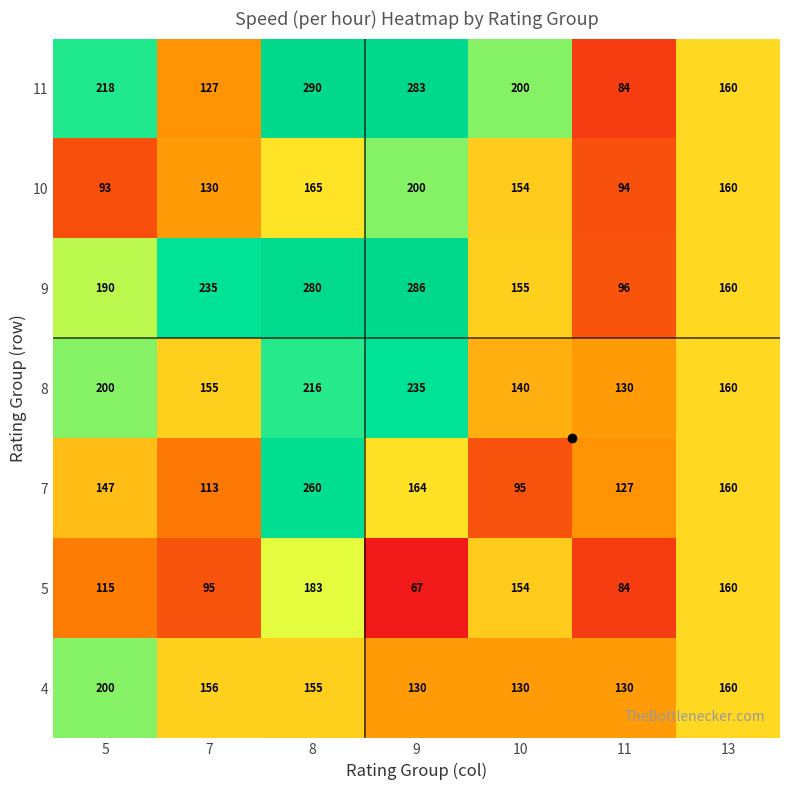

What is the minimum value shown in the chart?

67